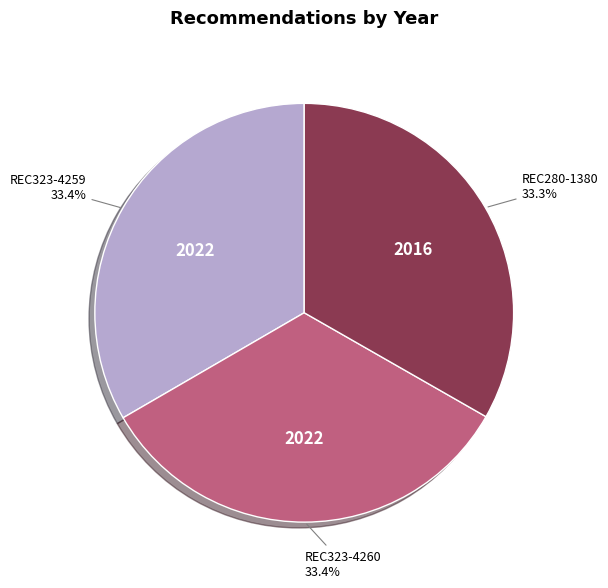

Is there a majority slice in this chart?

No